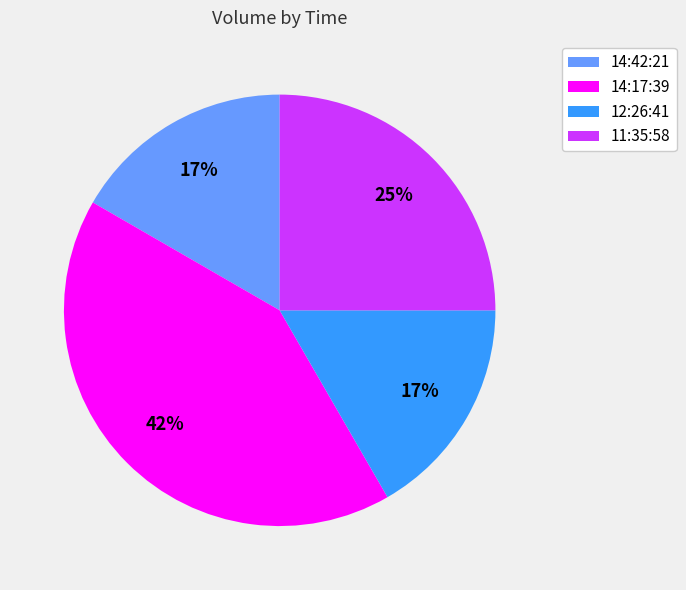

Between 12:26:41 and 14:17:39, which is larger?

14:17:39